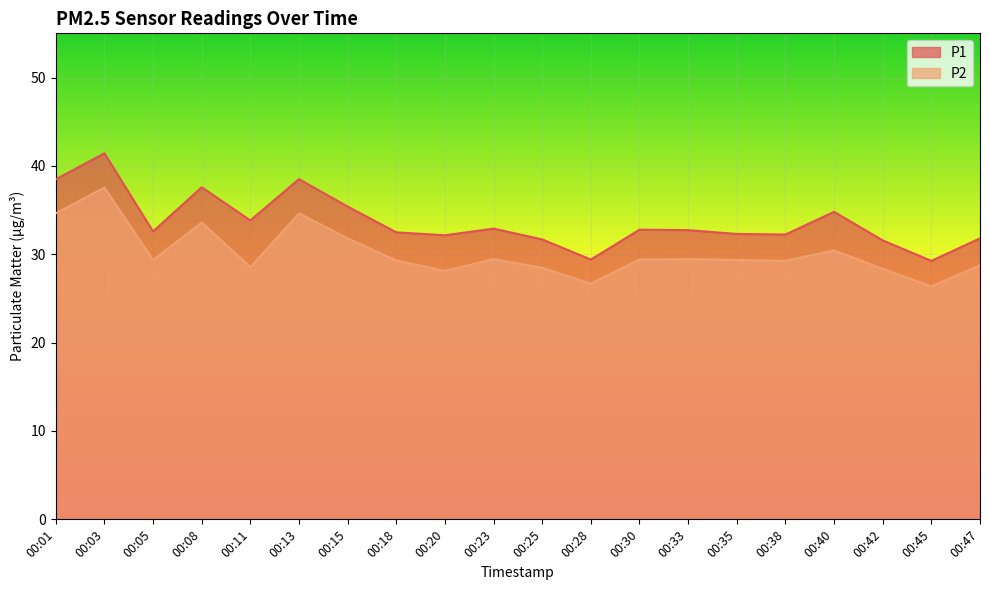

Which series changed the most between 00:45 and 00:47?

P1